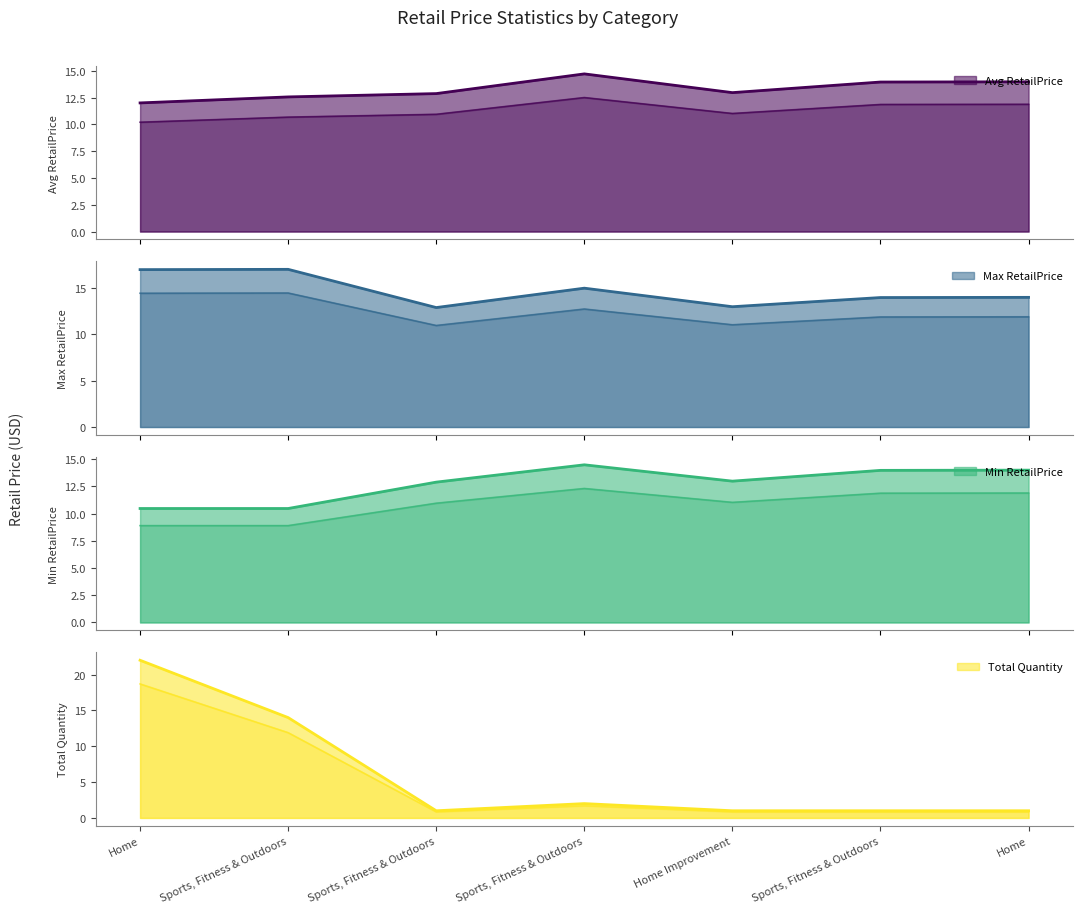

At which label does Min RetailPrice reach its peak?

Sports, Fitness & Outdoors